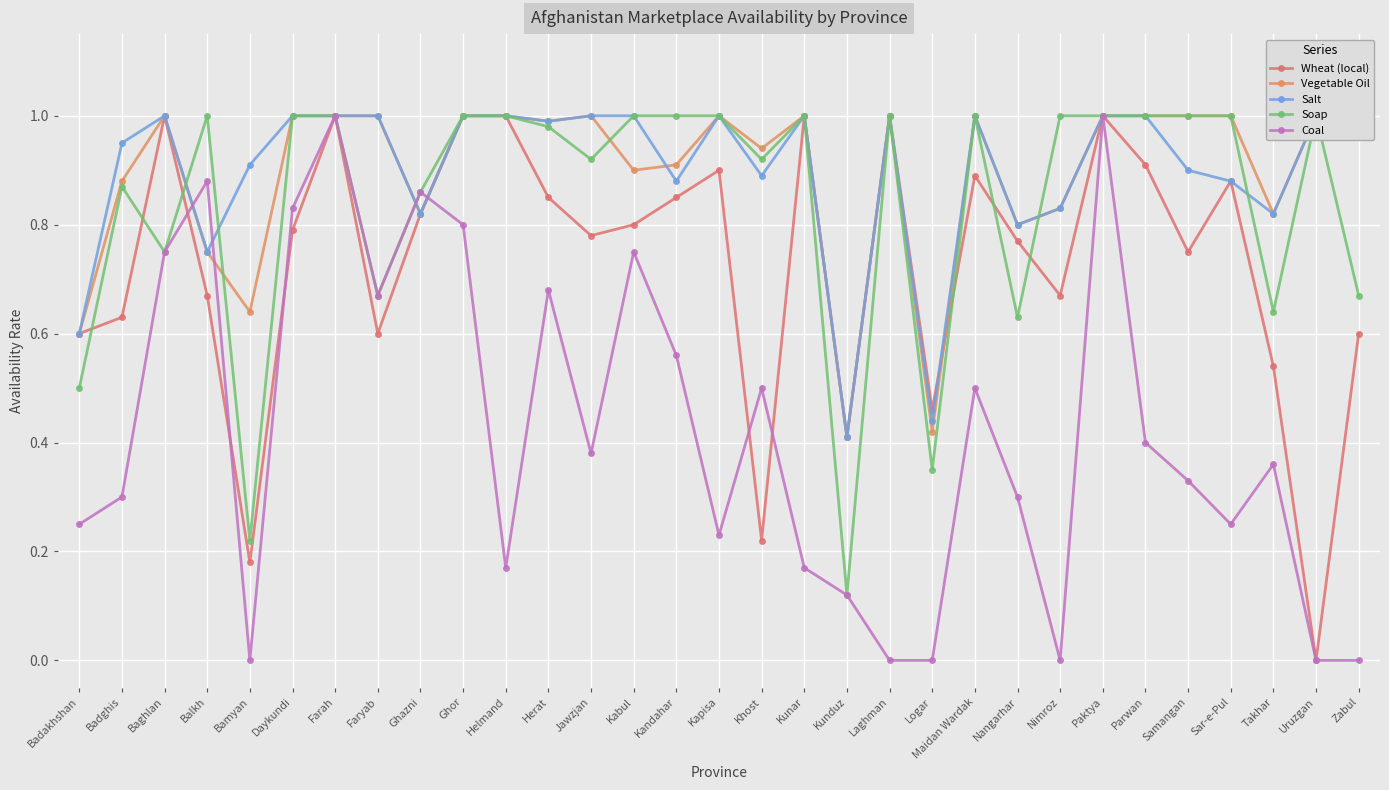

How many intersections are there between Wheat (local) and Salt?

1